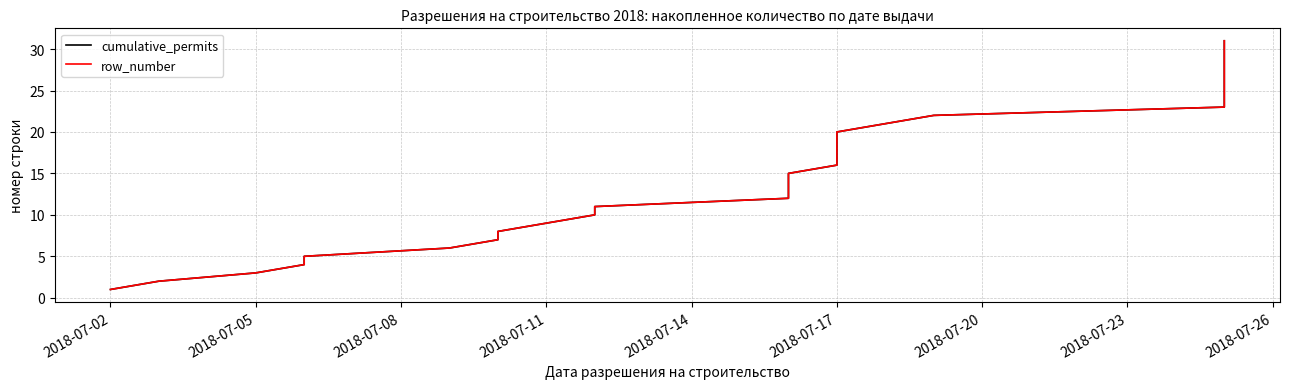

At 2018-07-23, list the series in order from largest to smallest.

cumulative_permits, row_number